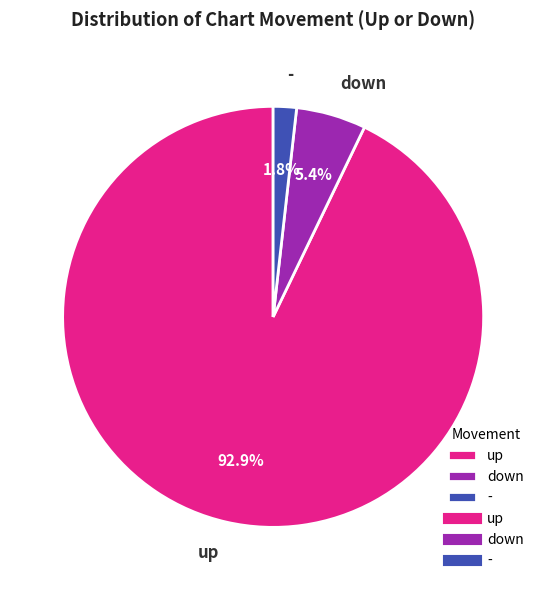

To the nearest percent, what is the difference between the largest and smallest slice percentages?

91%